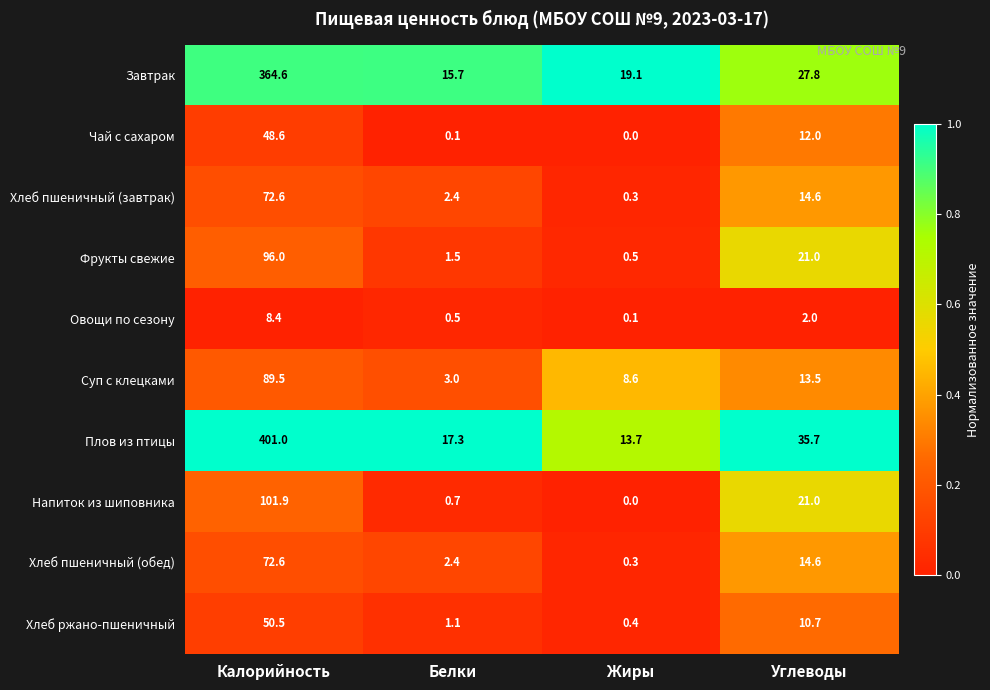

What is the sum of the Хлеб пшеничный (обед) values at Белки and Калорийность?

75.0